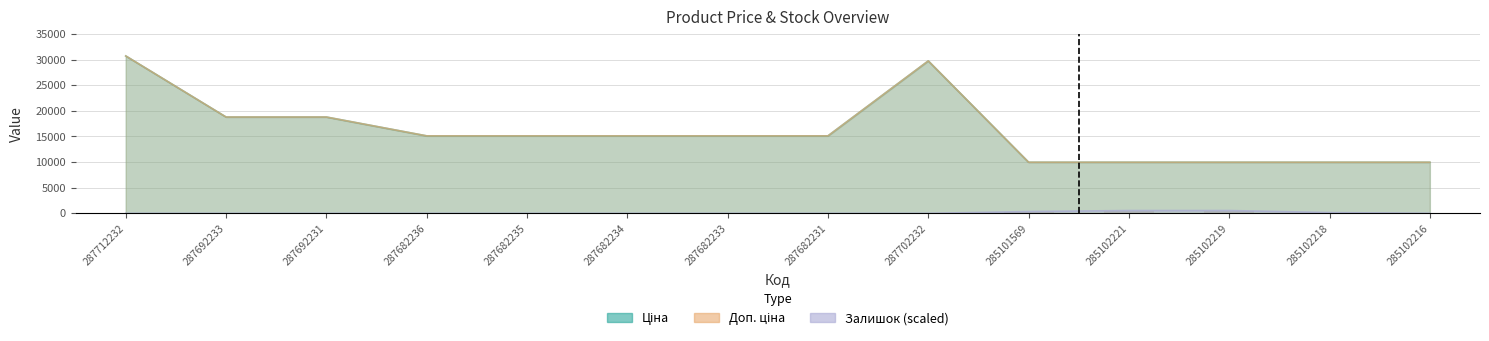

What position from the right is 287702232?

6